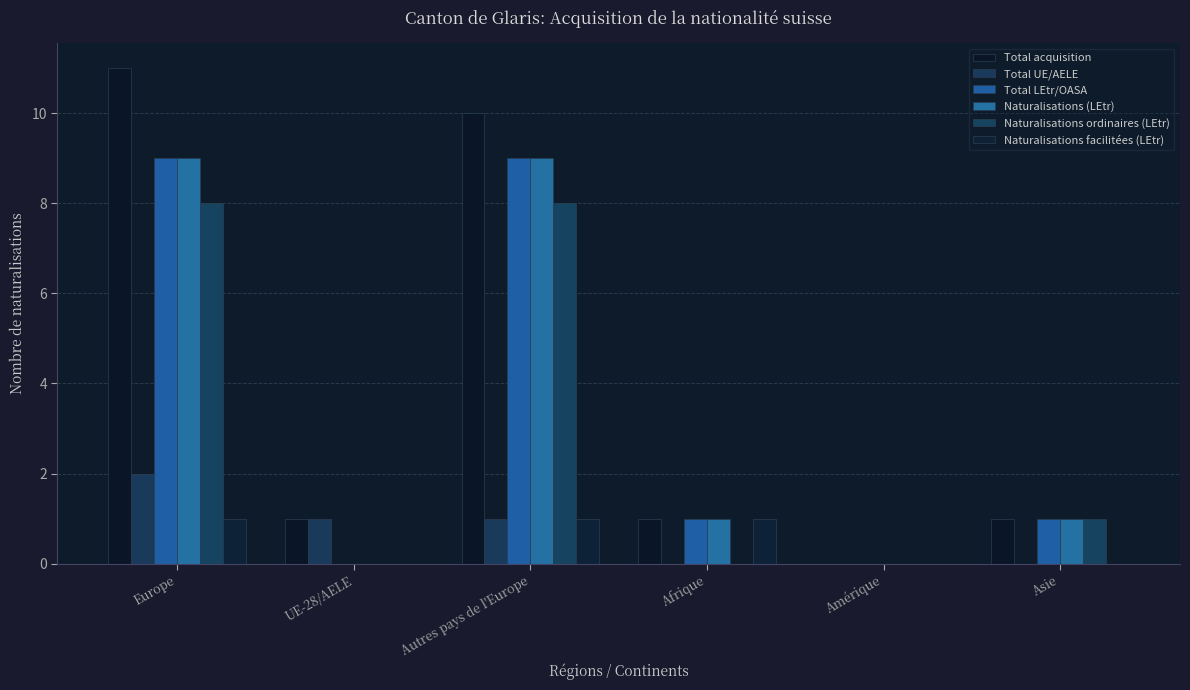

What is the maximum value shown in the chart?

11